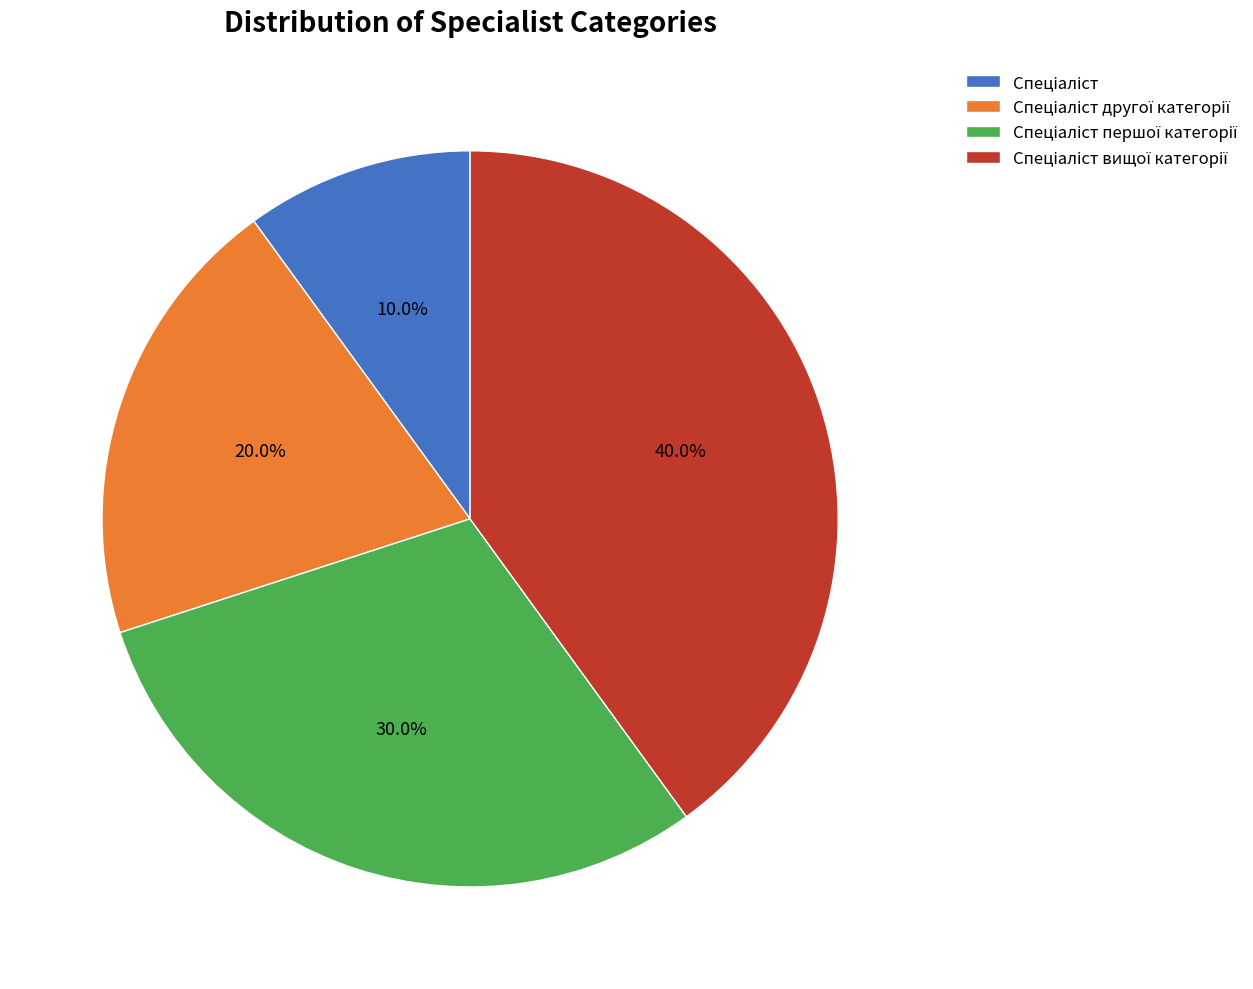

Is there a majority slice in this chart?

No